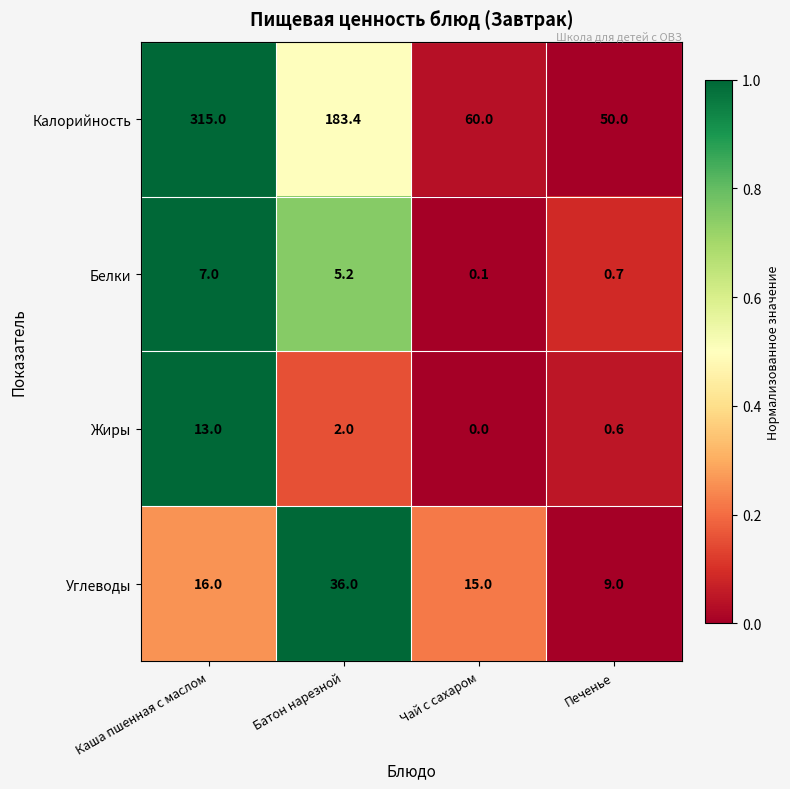

Which series changed the most between Батон нарезной and Чай с сахаром?

Калорийность